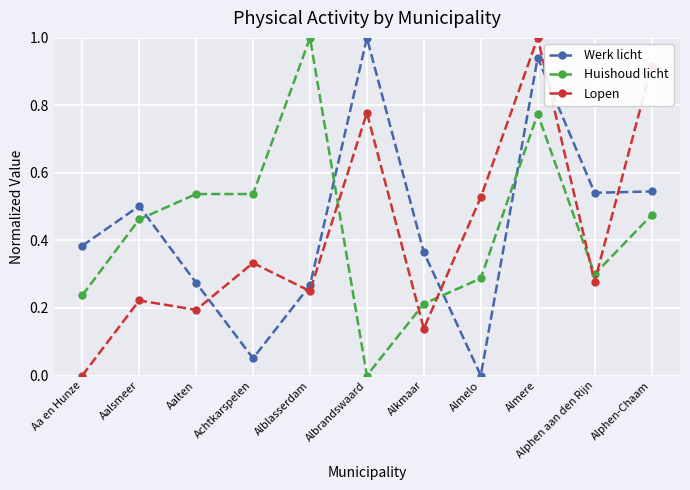

After their last crossing, which series has the higher values: Huishoud licht or Lopen?

Lopen